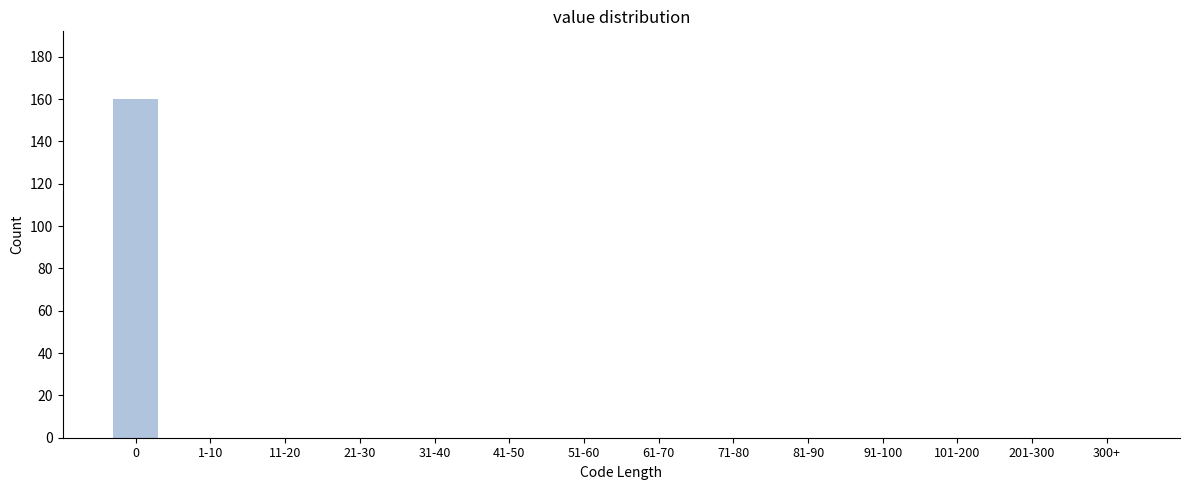

Reading right to left, what are all the values shown in this chart?

300+=0	201-300=0	101-200=0	91-100=0	81-90=0	71-80=0	61-70=0	51-60=0	41-50=0	31-40=0	21-30=0	11-20=0	1-10=0	0=160